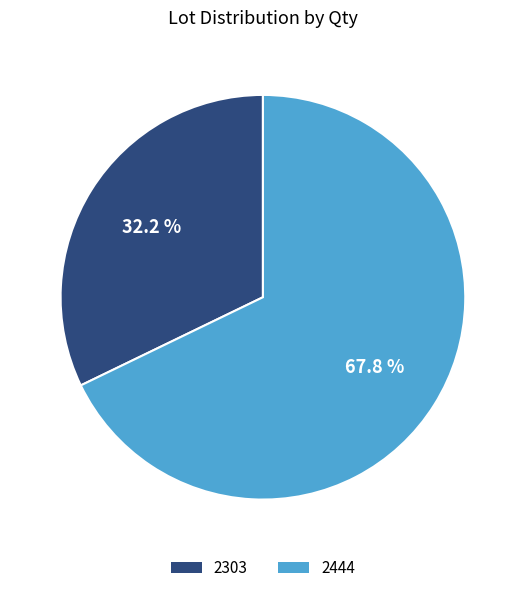

Which category has the smallest portion of the pie?

2303